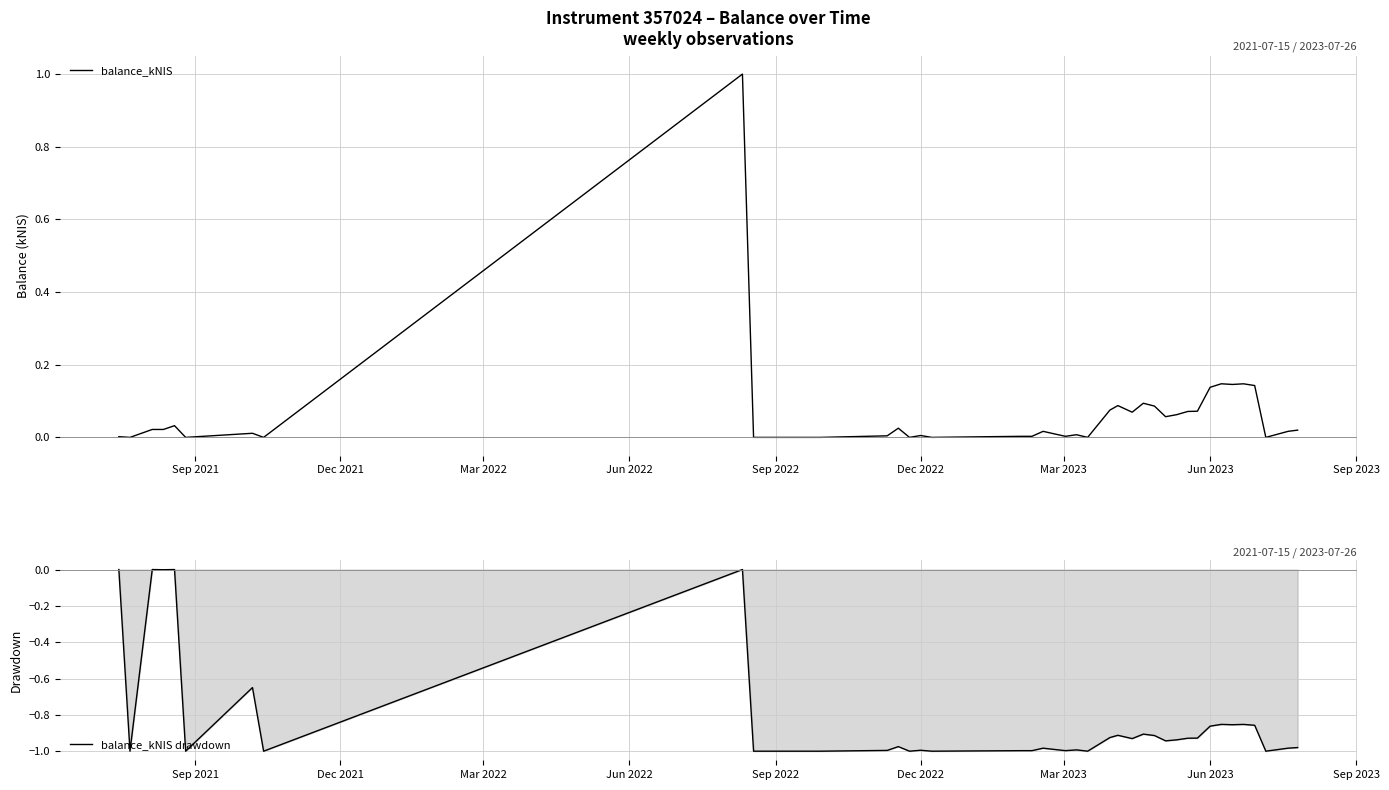

What is the highest value of the balance_kNIS series?

1.0